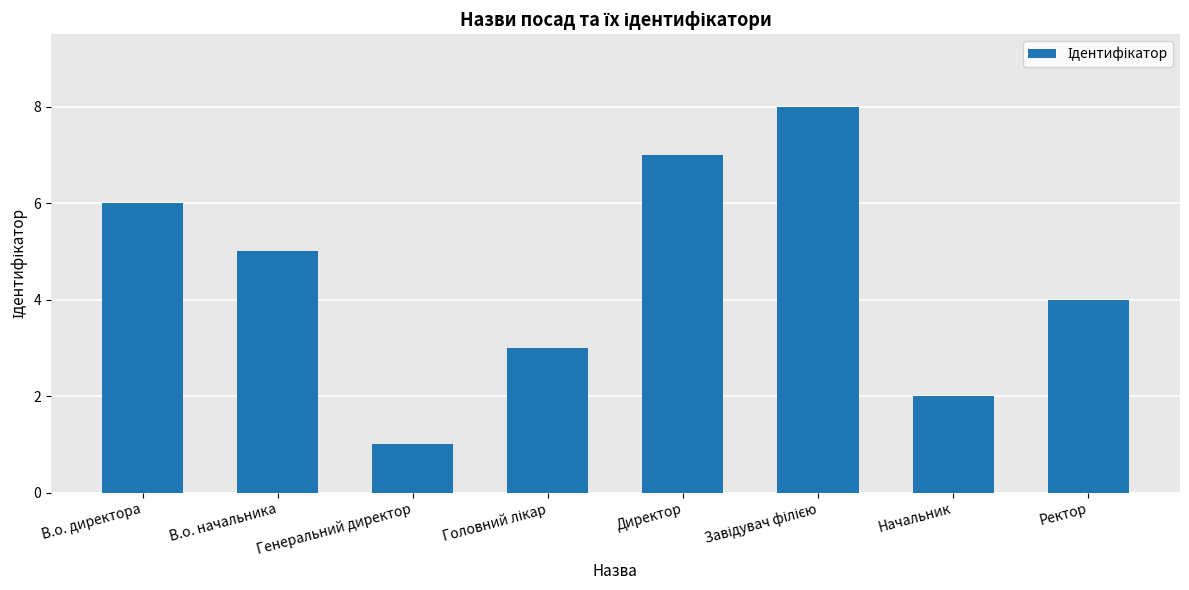

What is the sum of all values?

36